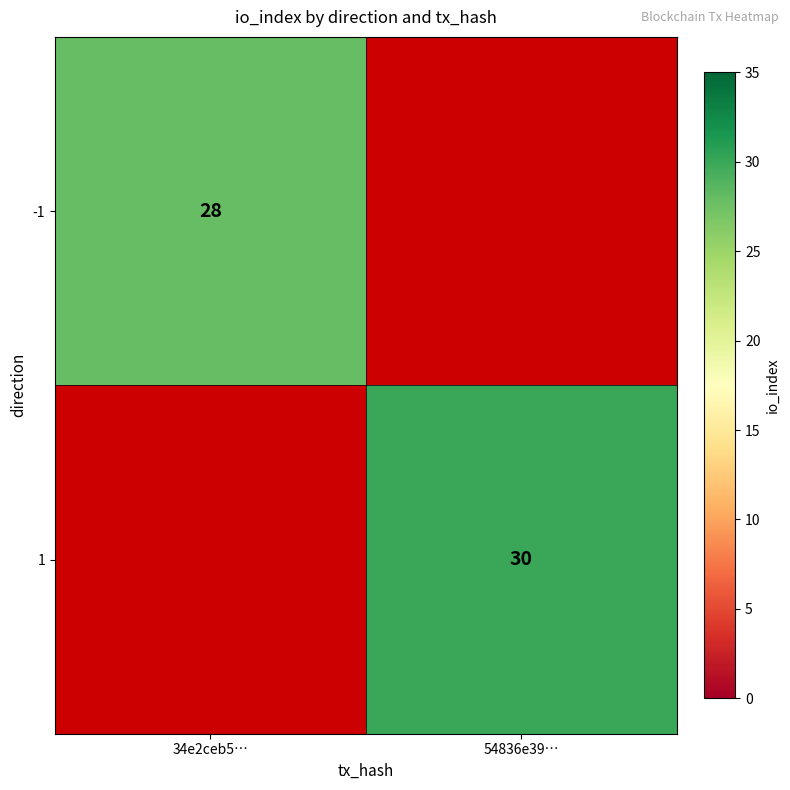

How many distinct data groups are displayed?

2